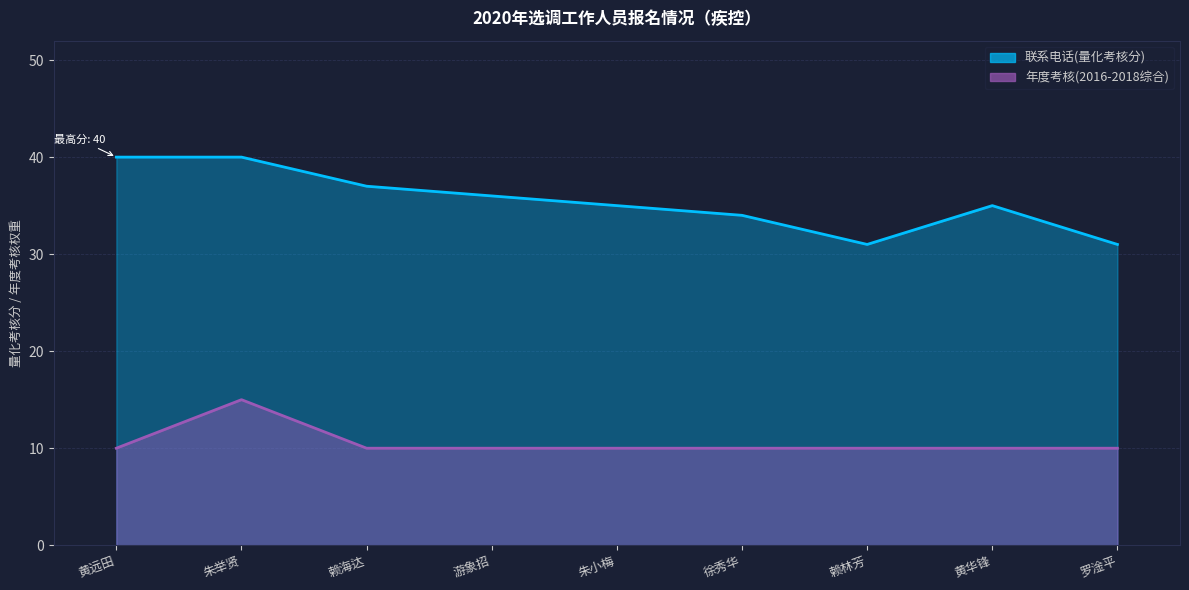

What is the sum of the 年度考核(2016-2018综合) values at 黄华锋 and 赖林芳?

20